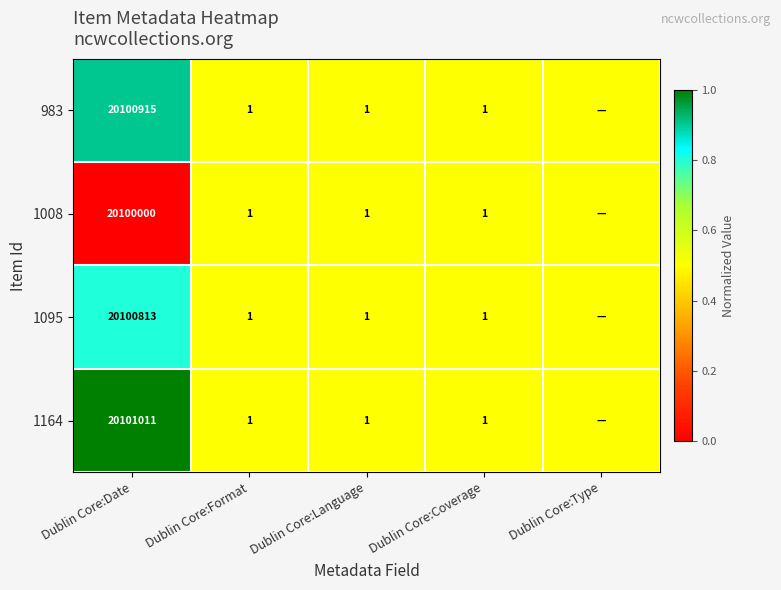

What is the sum of the 1164 values at Dublin Core:Date and Dublin Core:Language?

20101012.0